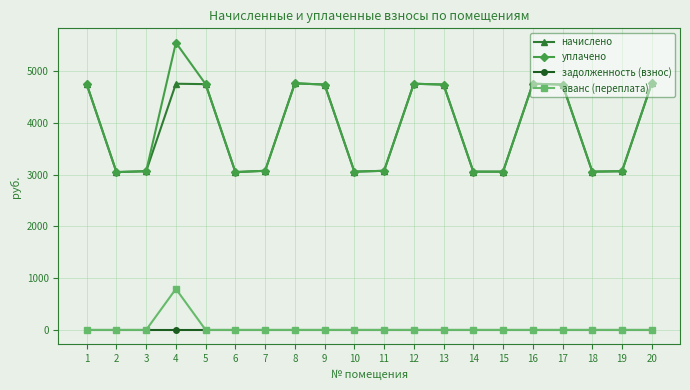

In уплачено, how many points are higher than both neighbors (excluding endpoints)?

4